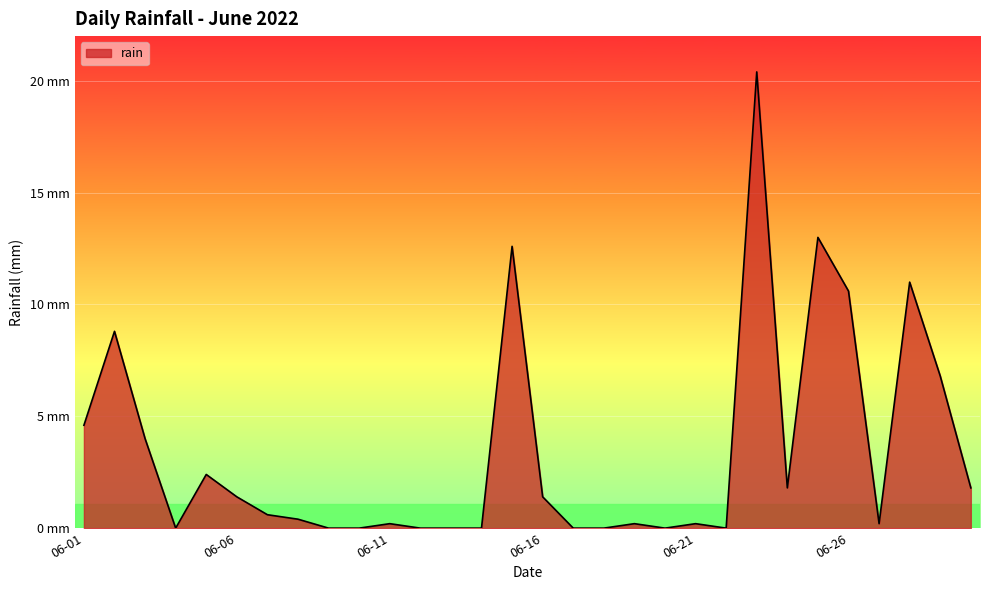

Does the chart display data point markers on the line(s)?

No